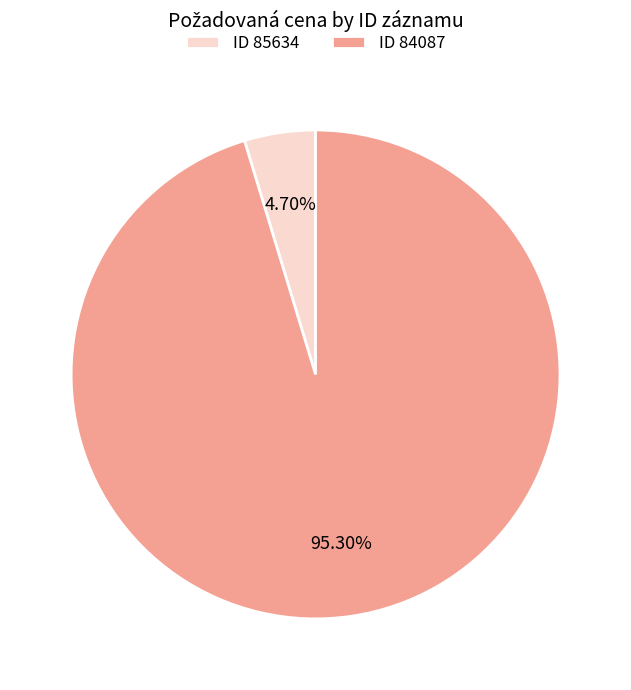

Combined, do ID 84087 and ID 85634 account for over 50%?

Yes